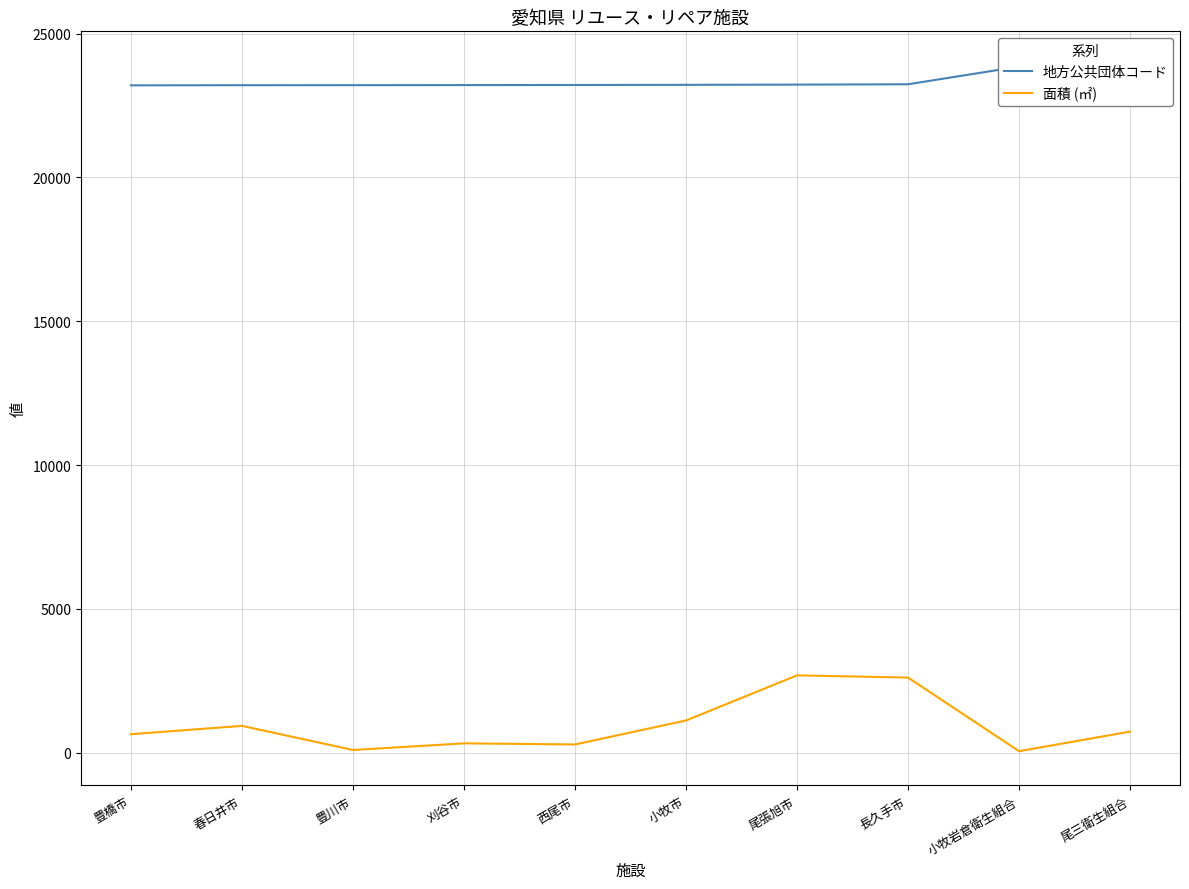

The value of 地方公共団体コード at 豊川市 is 23207.0. True or false?

True